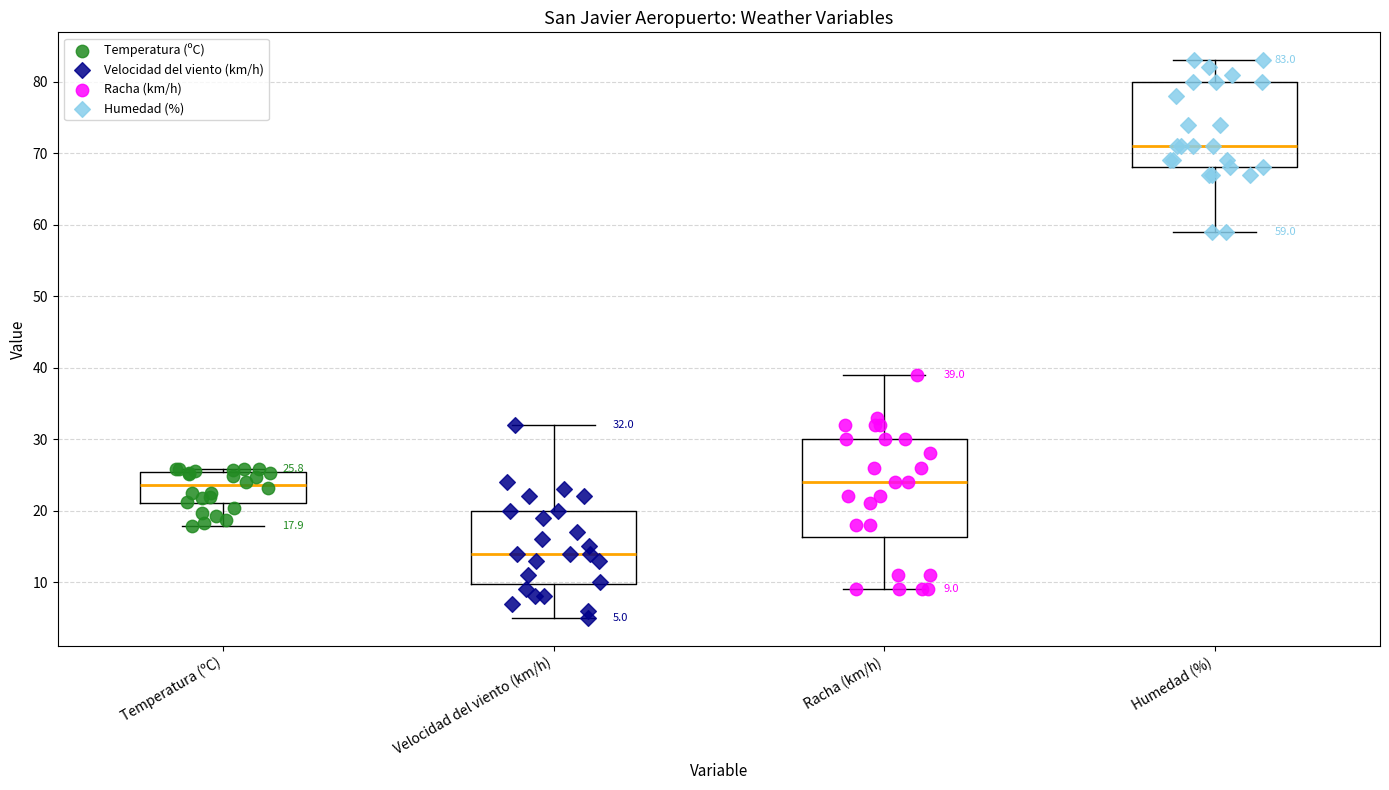

Which box has the highest median line?

Humedad (%)